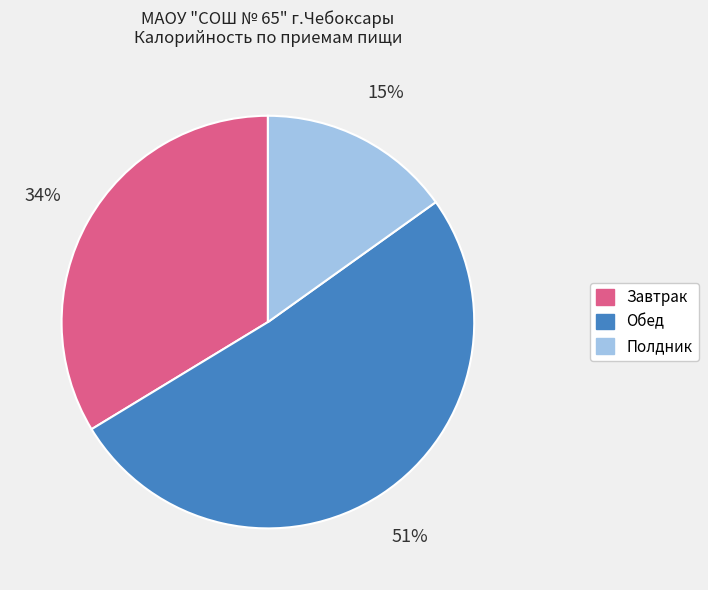

Does any single category account for the majority?

Yes